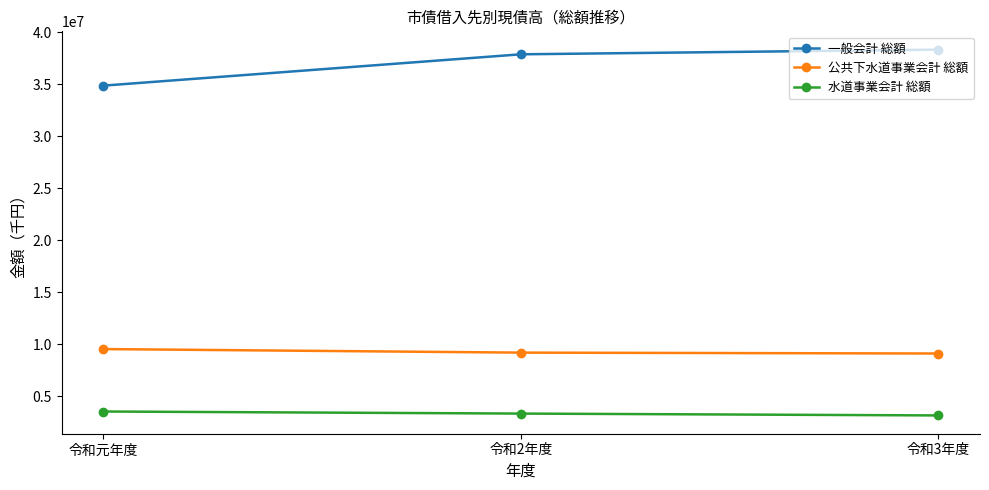

Is it true that 水道事業会計 総額 equals 3544084 at 令和元年度?

True